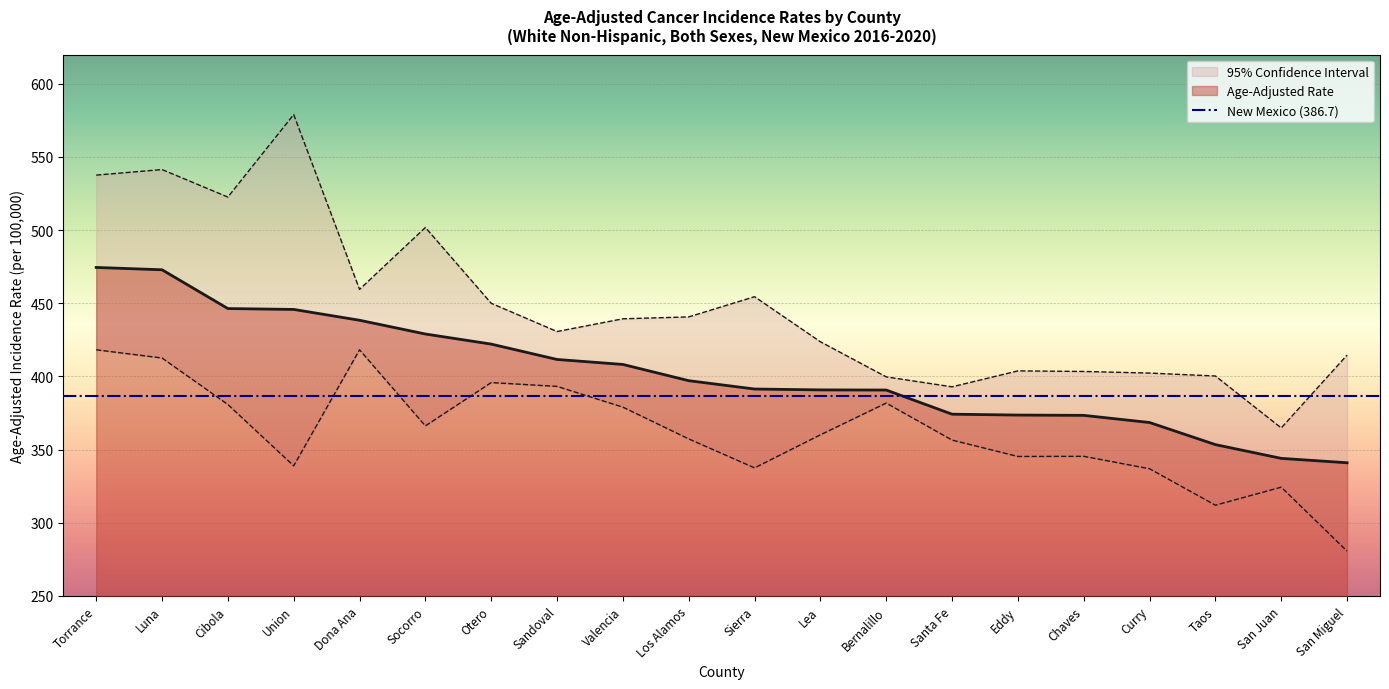

How many interior local peaks does the Lower 95% CI series have?

5